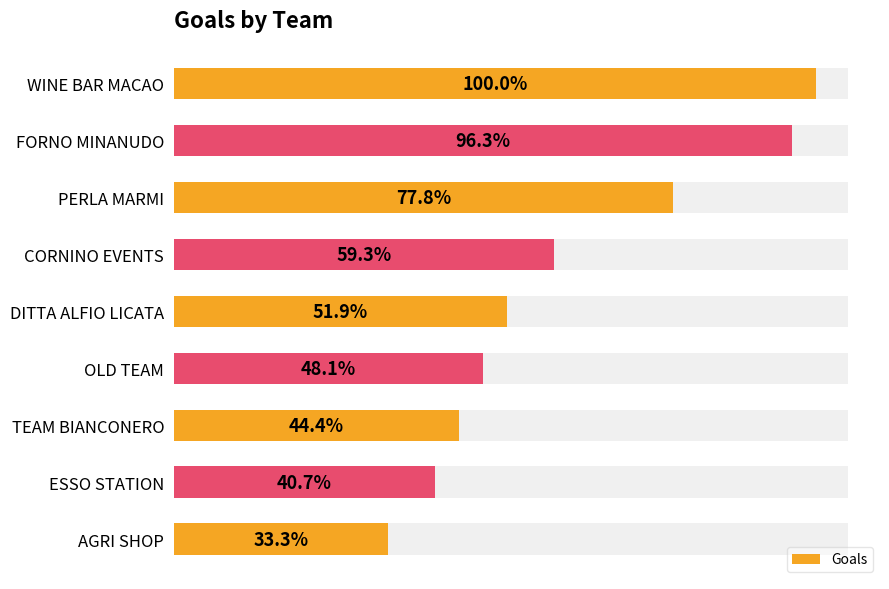

Rank the categories by value from lowest to highest.

AGRI SHOP, ESSO STATION, TEAM BIANCONERO, OLD TEAM, DITTA ALFIO LICATA, CORNINO EVENTS, PERLA MARMI, FORNO MINANUDO, WINE BAR MACAO